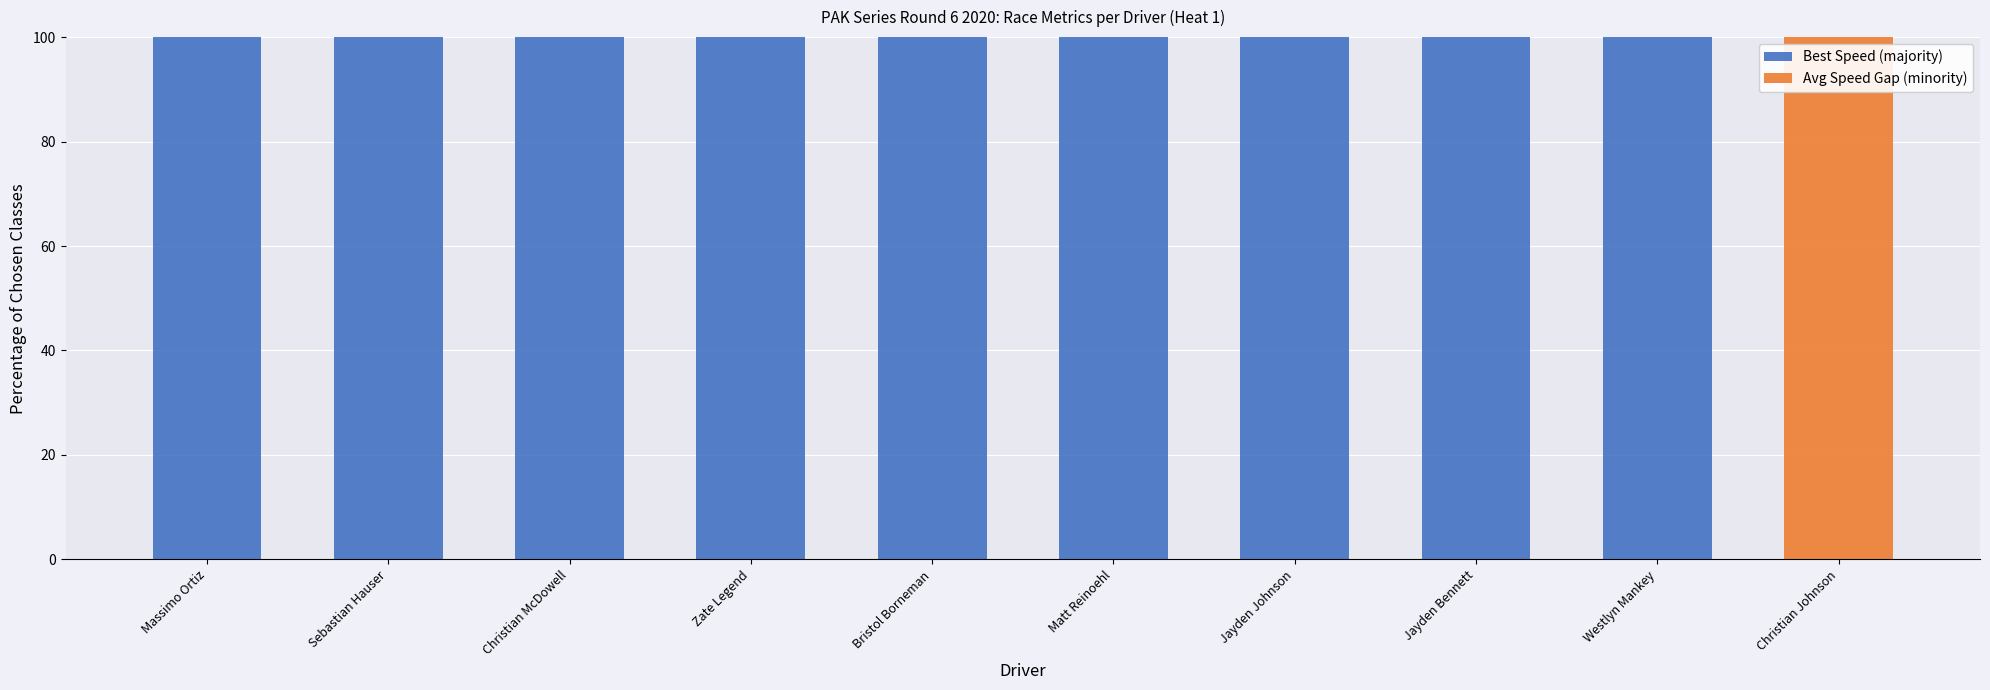

Read the Best Speed (majority) value at Zate Legend.

100